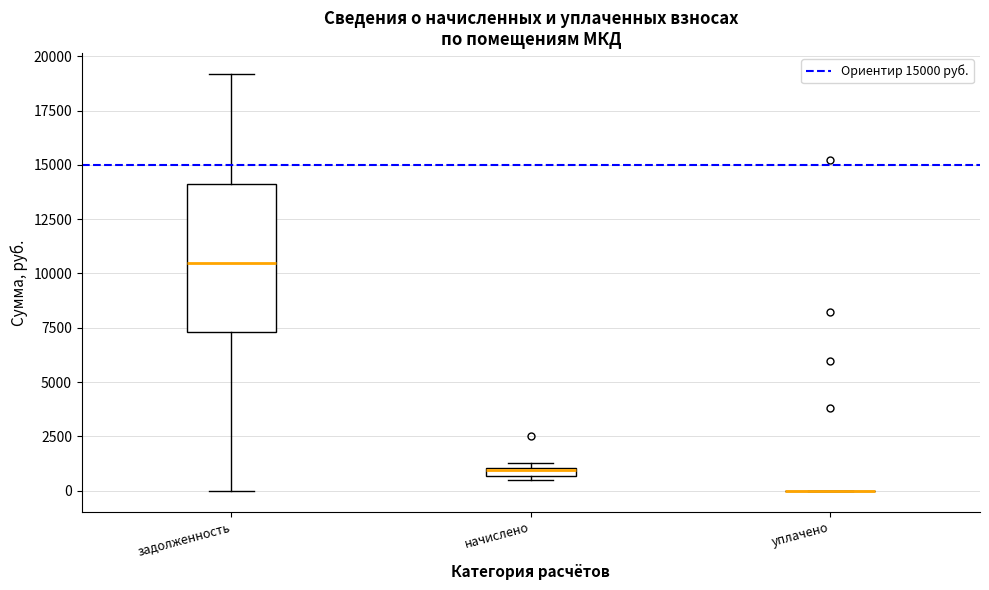

Where is the upper edge of the box for начислено on the y-axis? The values are not printed on the chart, so give them approximately, as read against the axis.

1000